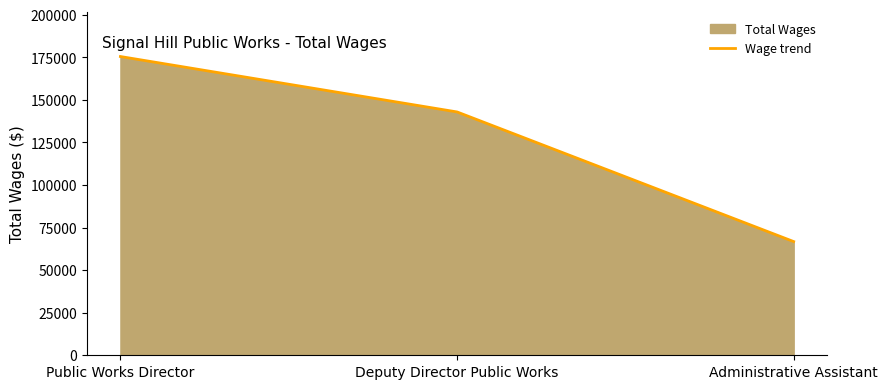

Rank the categories by value from highest to lowest.

Public Works Director, Deputy Director Public Works, Administrative Assistant